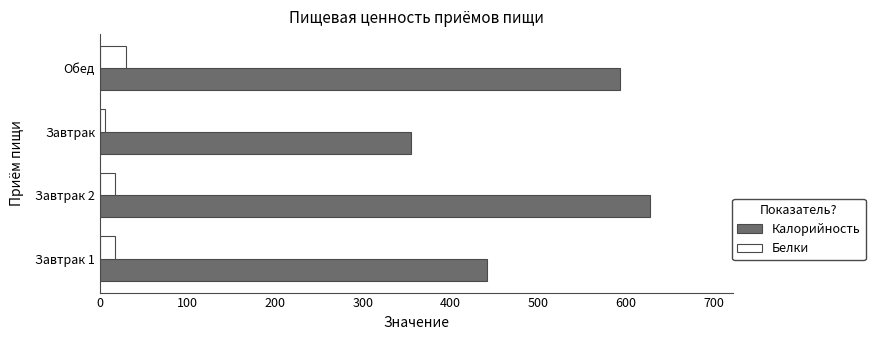

At which category is the sum across all series the highest?

Завтрак 2